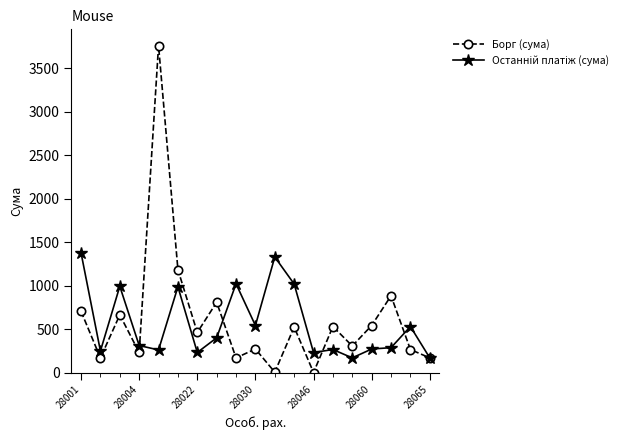

In Борг (сума), how many points are higher than both neighbors (excluding endpoints)?

7